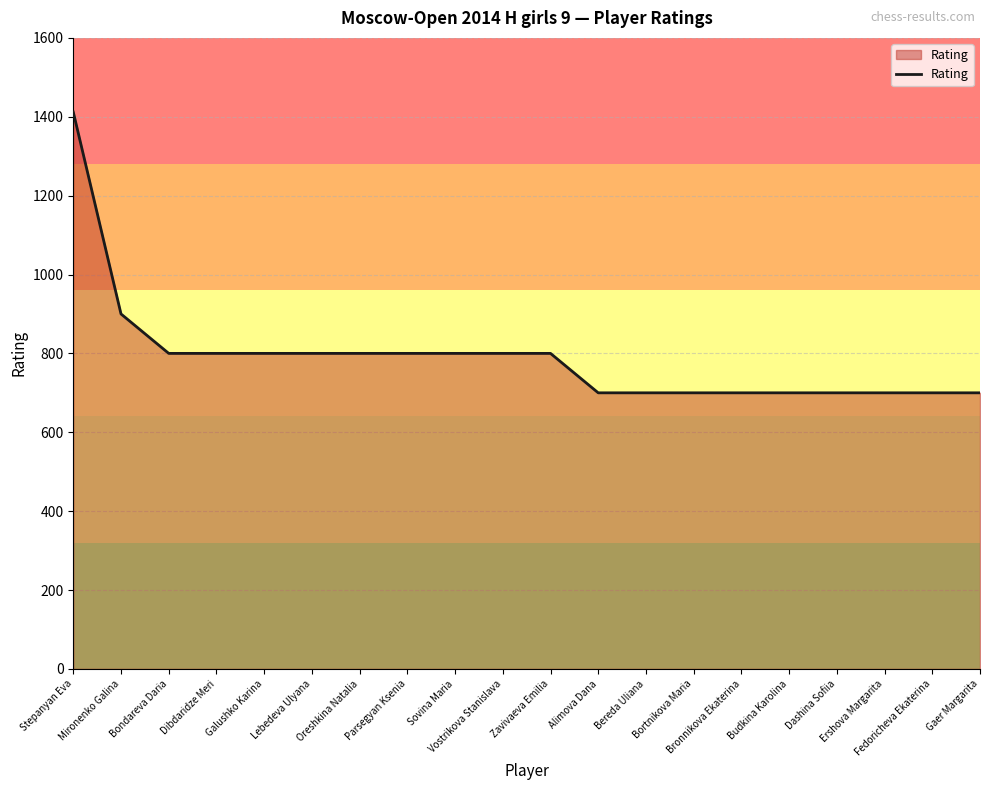

What is the minimum value shown in the chart?

700